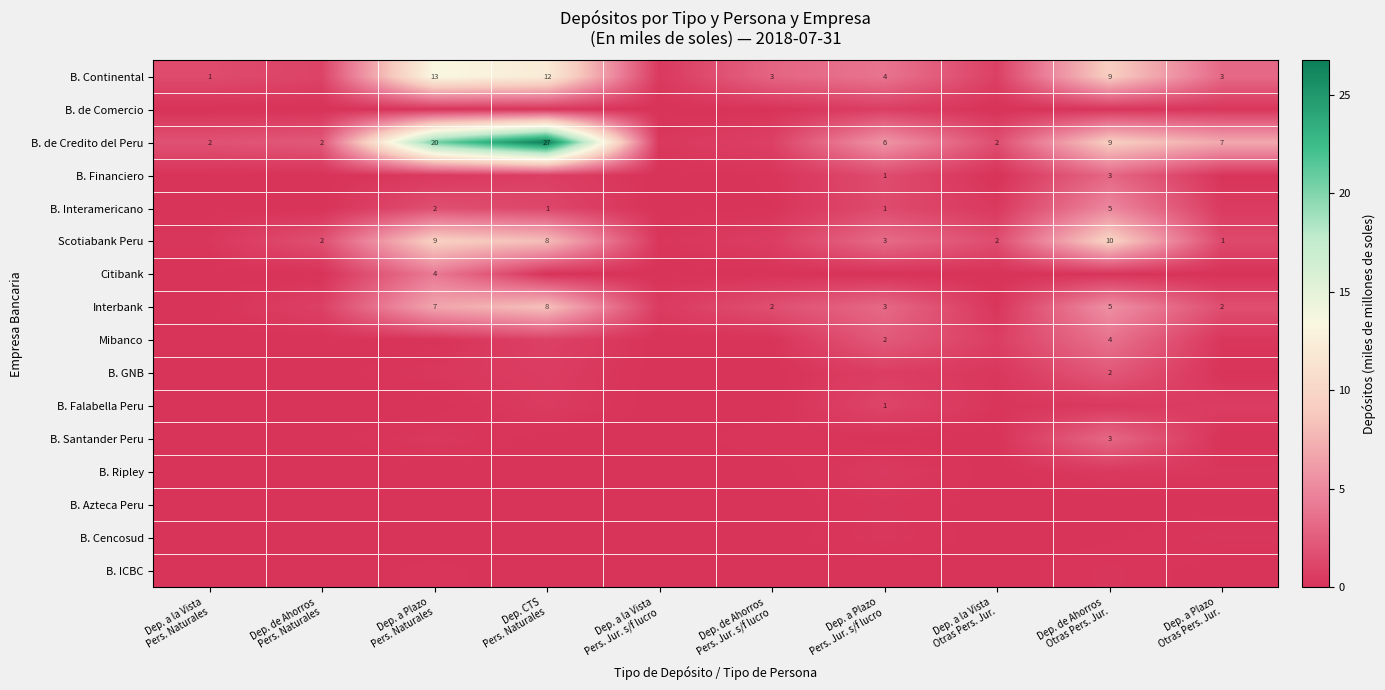

What is the sum of the B. Azteca Peru values at Dep. a Plazo Pers. Jur. s/f lucro and Dep. a la Vista Pers. Naturales?

0.2